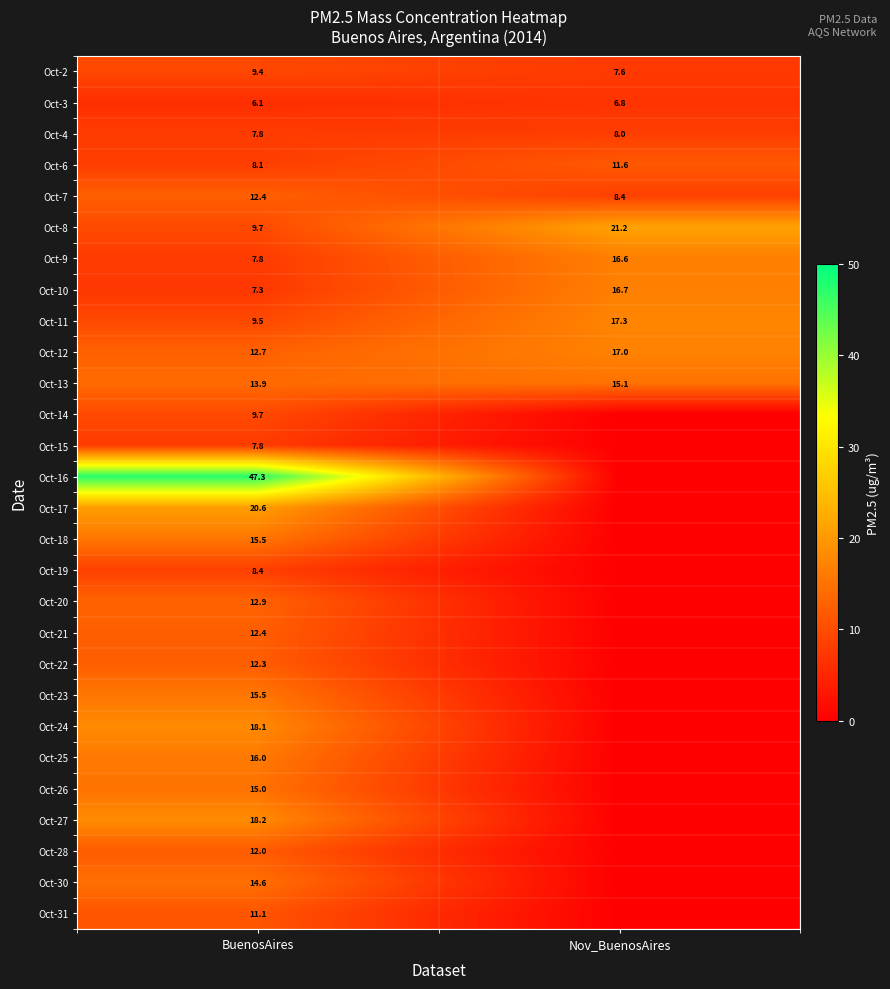

What is the minimum value for Oct-9?

7.8